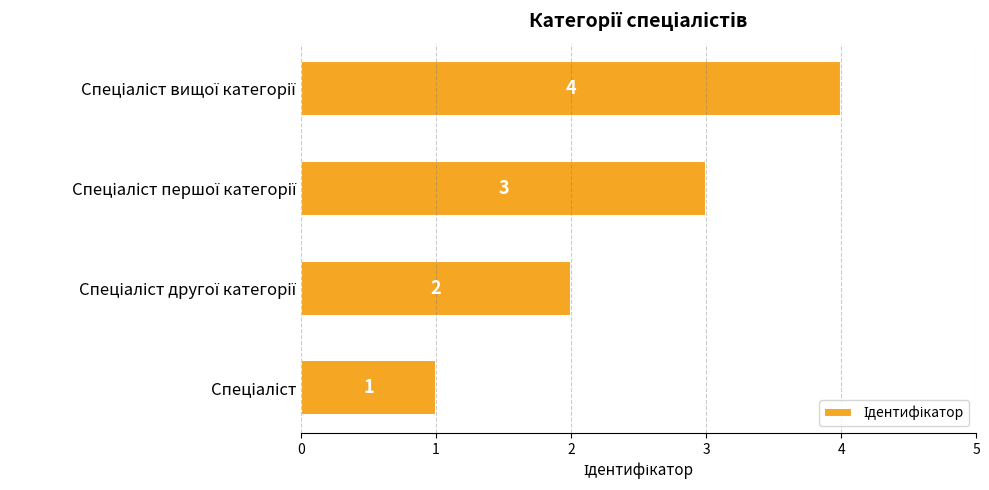

Count the values in the range 2 to 4.

3